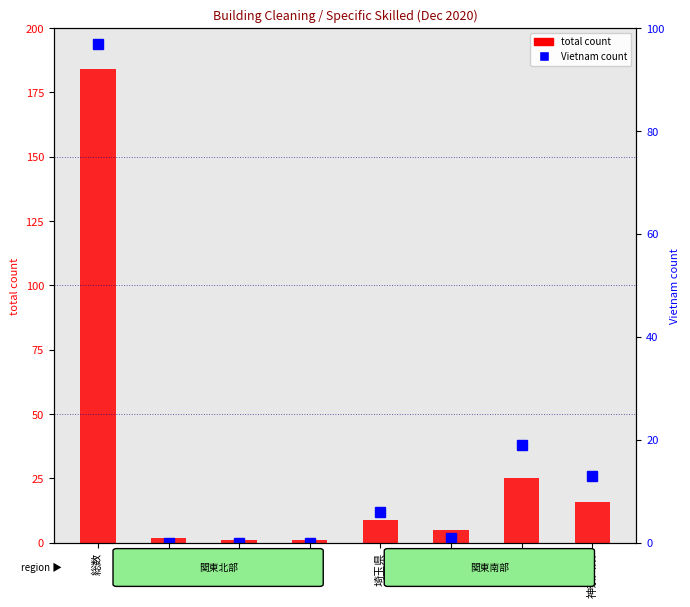

Which series has the largest total across all categories?

total